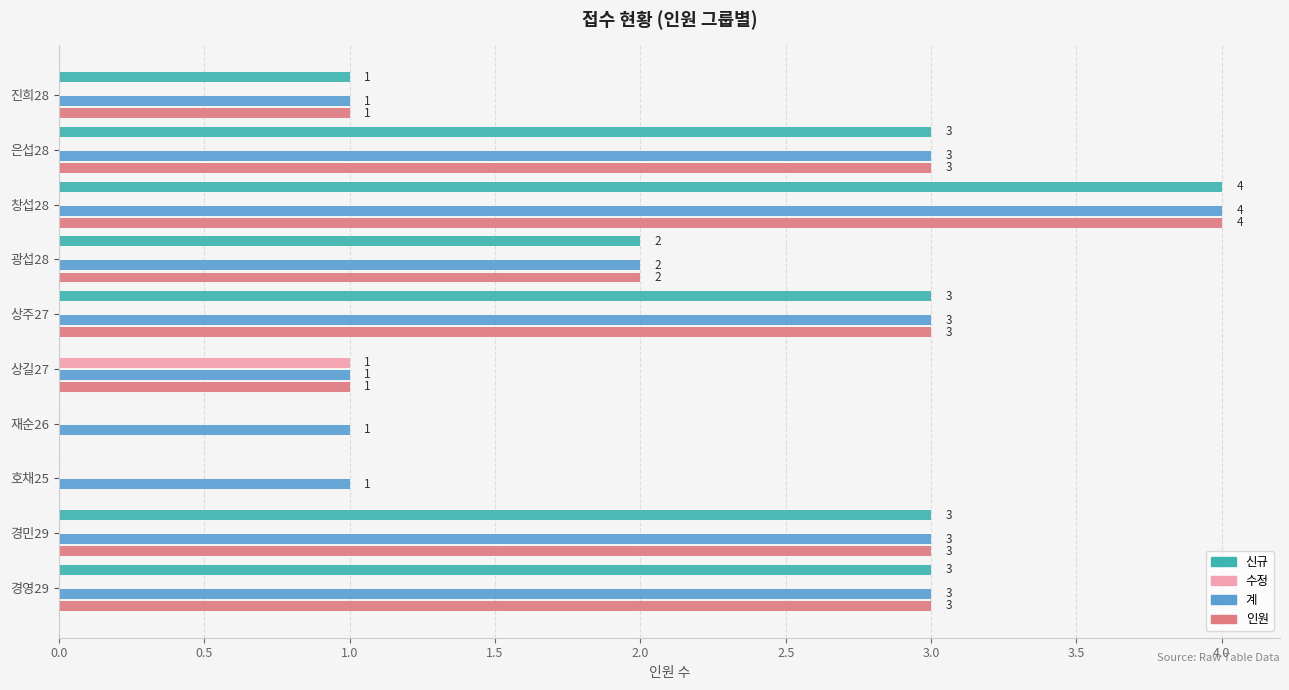

At which label is 계 closest to 2?

광섭28